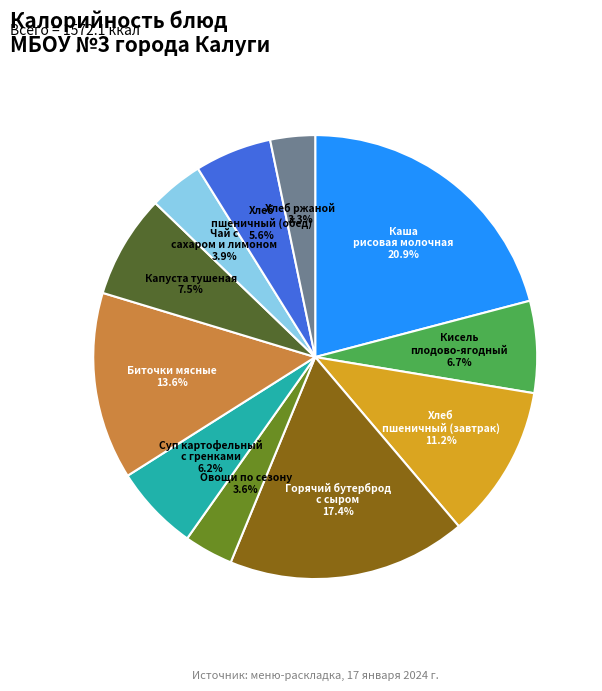

Is there any slice that represents more than half of the pie?

No